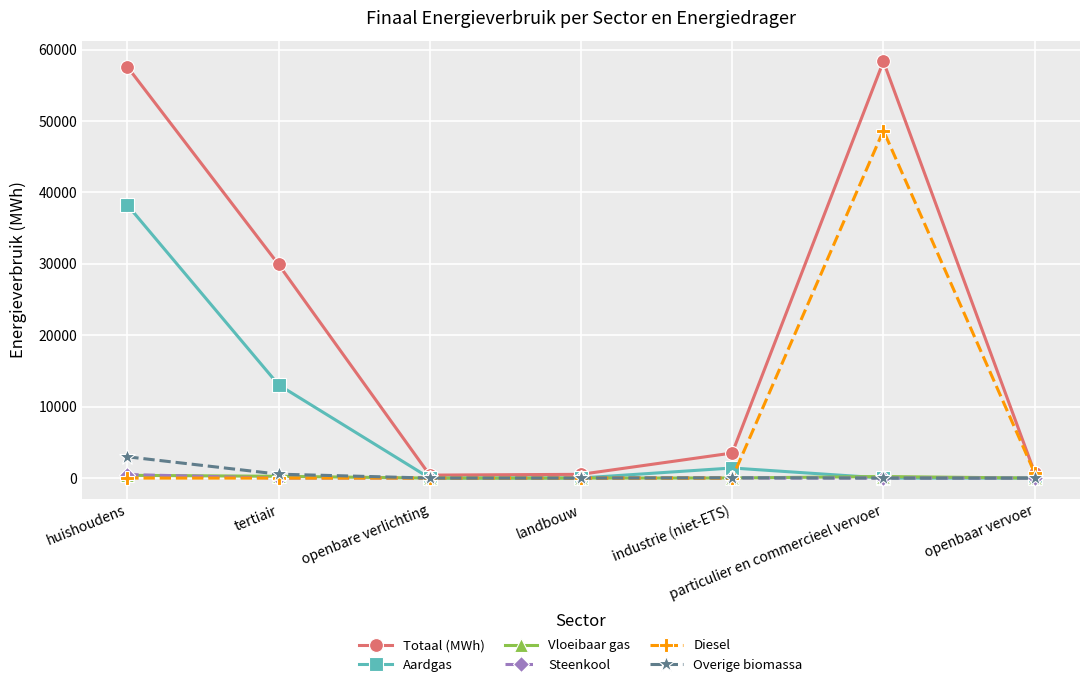

Is it true that Overige biomassa equals 0.0 at landbouw?

True